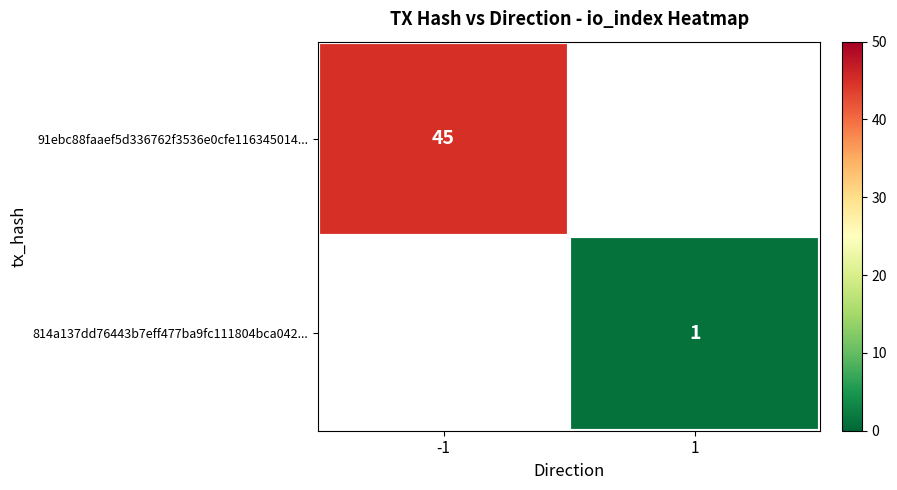

At which category does the chart reach its peak across all series?

-1